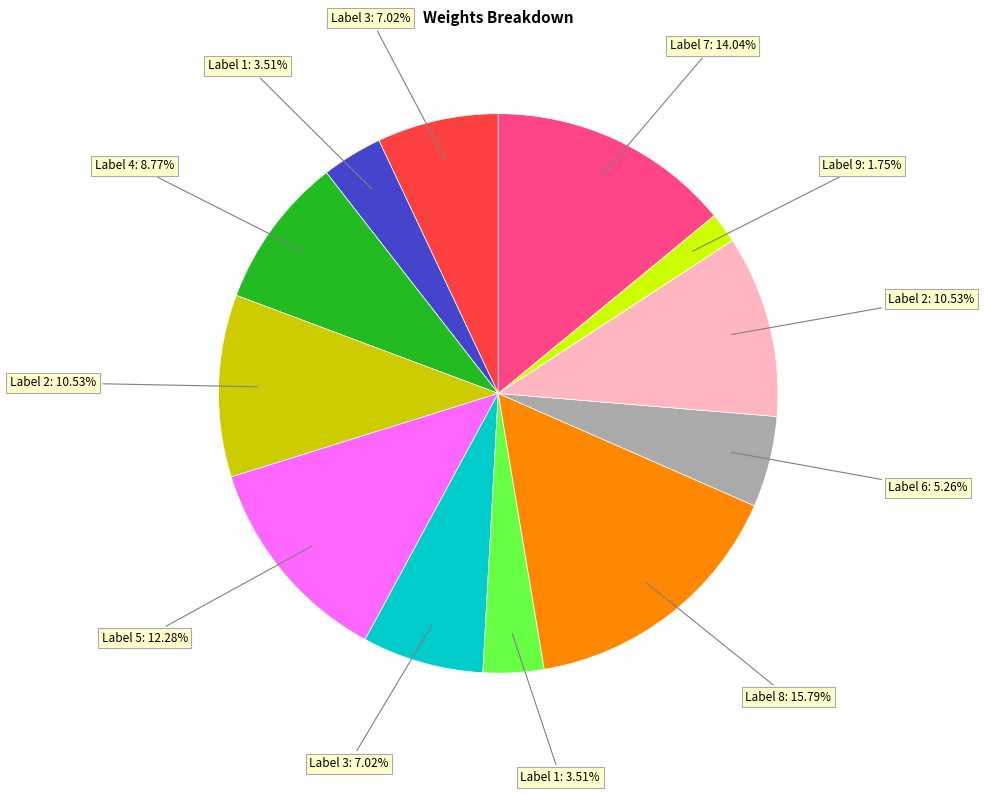

Does any single category account for the majority?

No